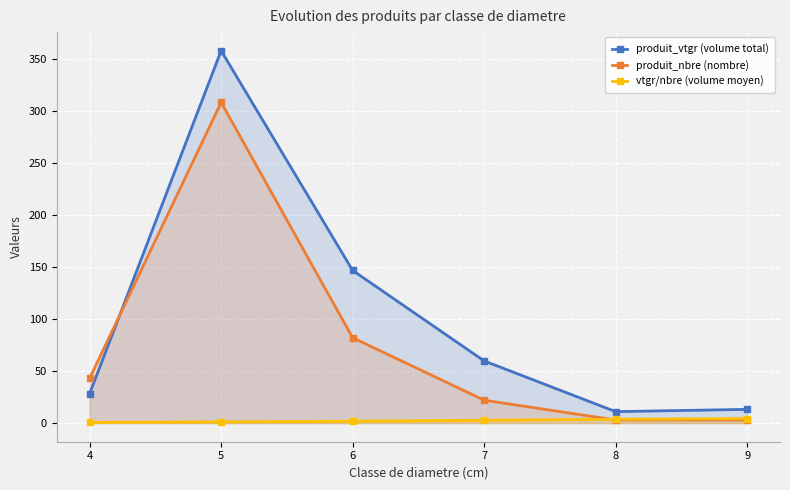

What are all the series names shown in the legend?

produit_vtgr (volume total), produit_nbre (nombre), vtgr/nbre (volume moyen)